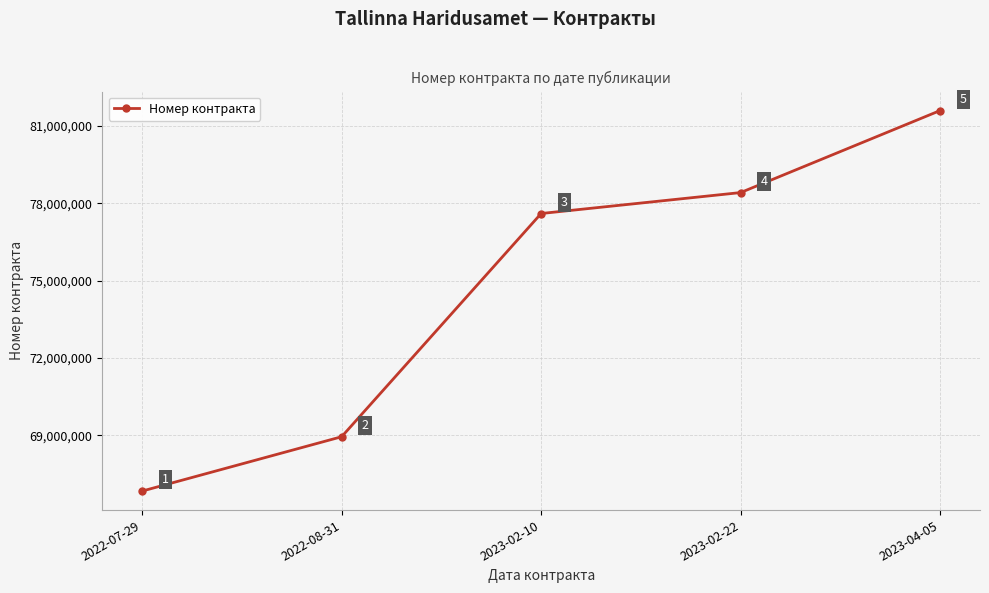

Between 2023-02-10 and 2022-08-31, which is larger?

2023-02-10